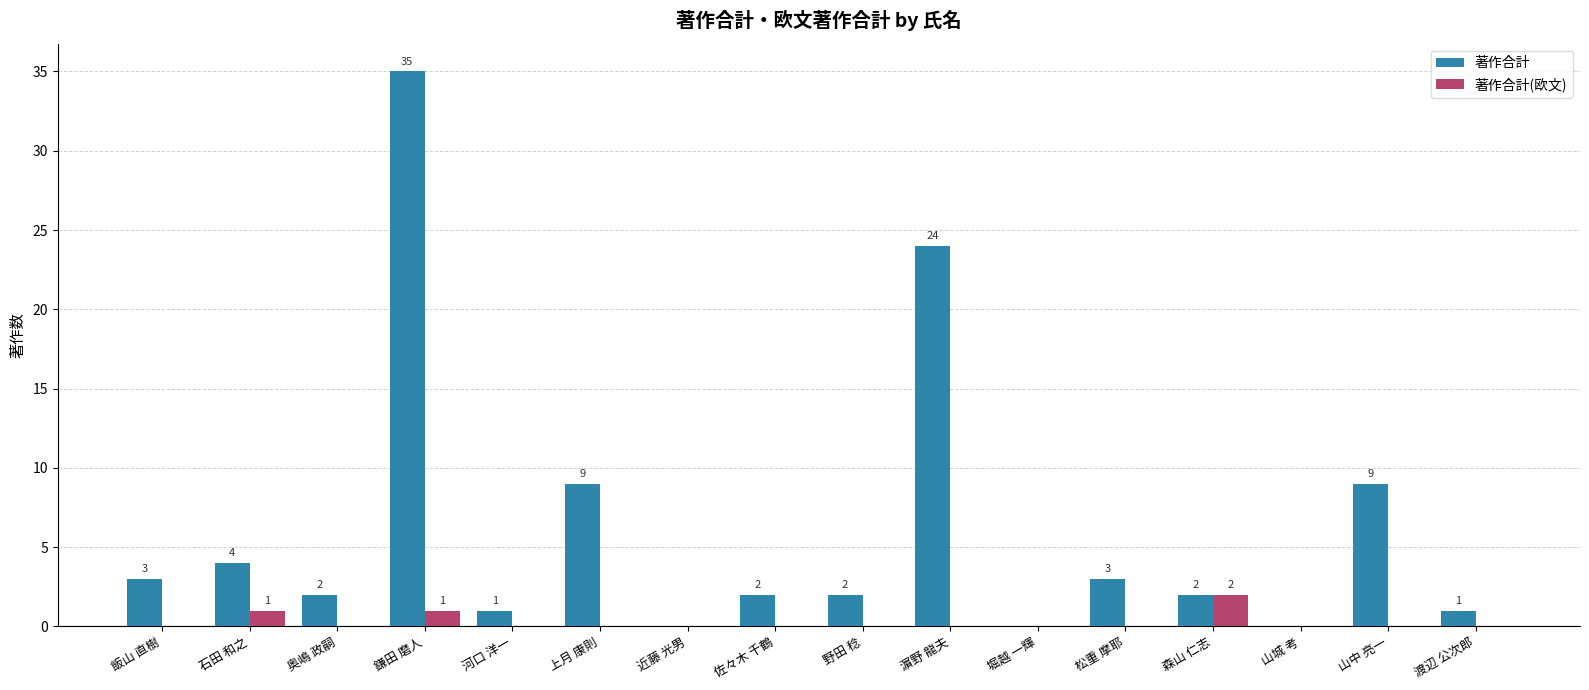

What is the maximum value shown in the chart?

35